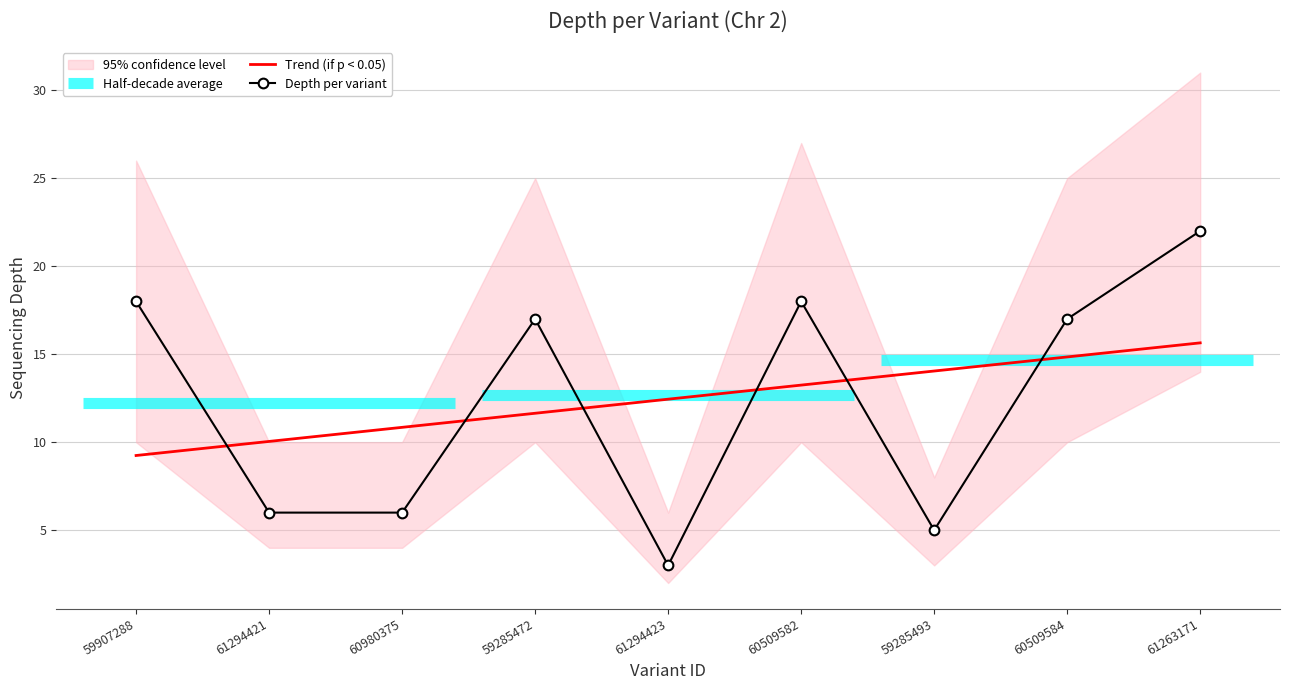

What is the minimum value for Trend (if p < 0.05)?

9.2